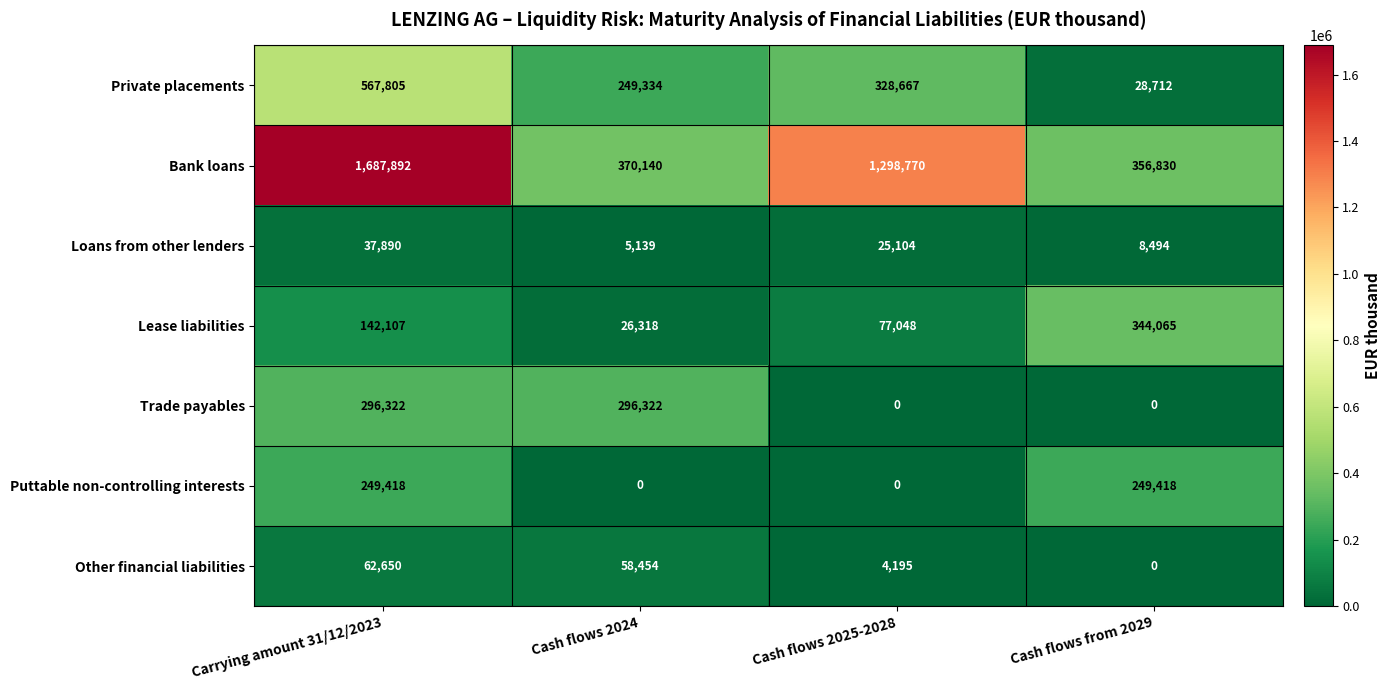

At which category is the sum across all series the highest?

Carrying amount 31/12/2023